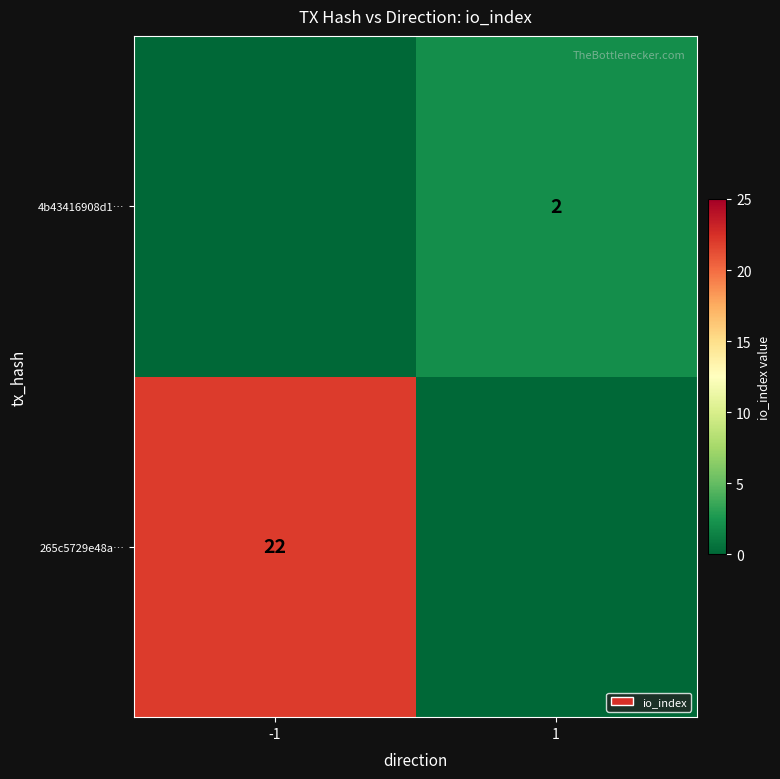

Is the value of 4b43416908d1… at 1 greater than the value of 265c5729e48a… at -1?

No